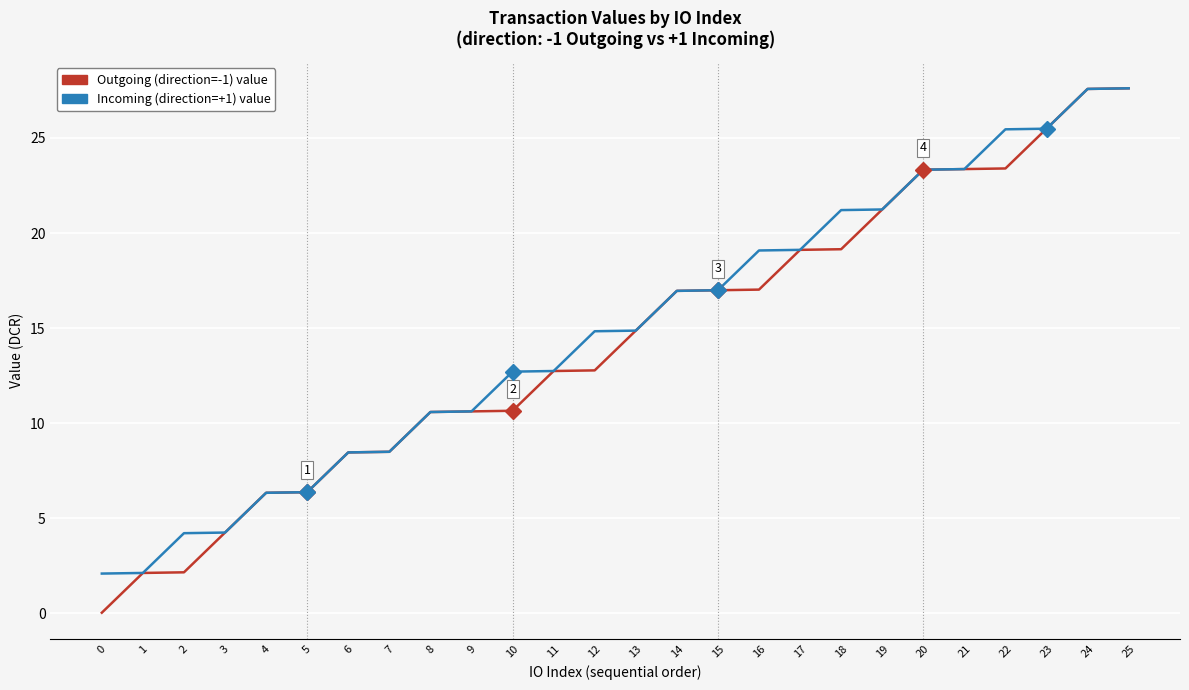

The value of Incoming (direction=+1) value at 22 is 41.8. True or false?

False